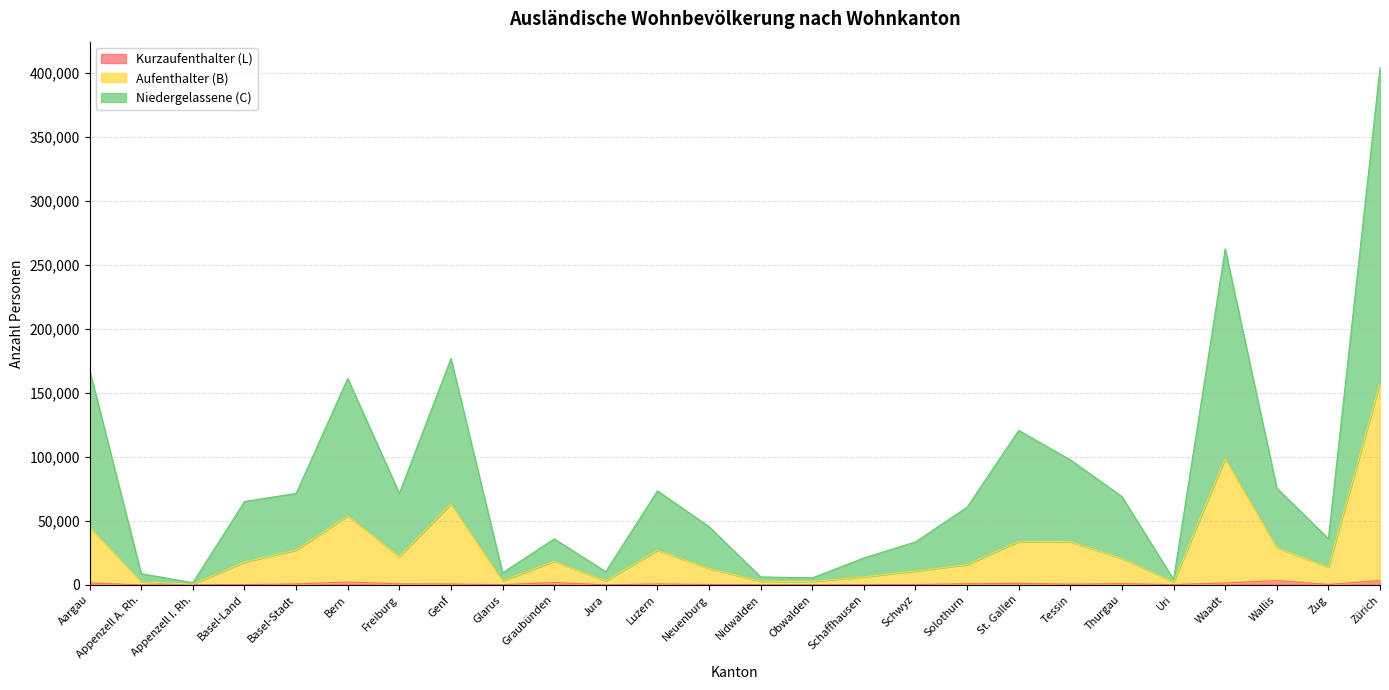

The value of Niedergelassene (C) at Genf is 261730. True or false?

False